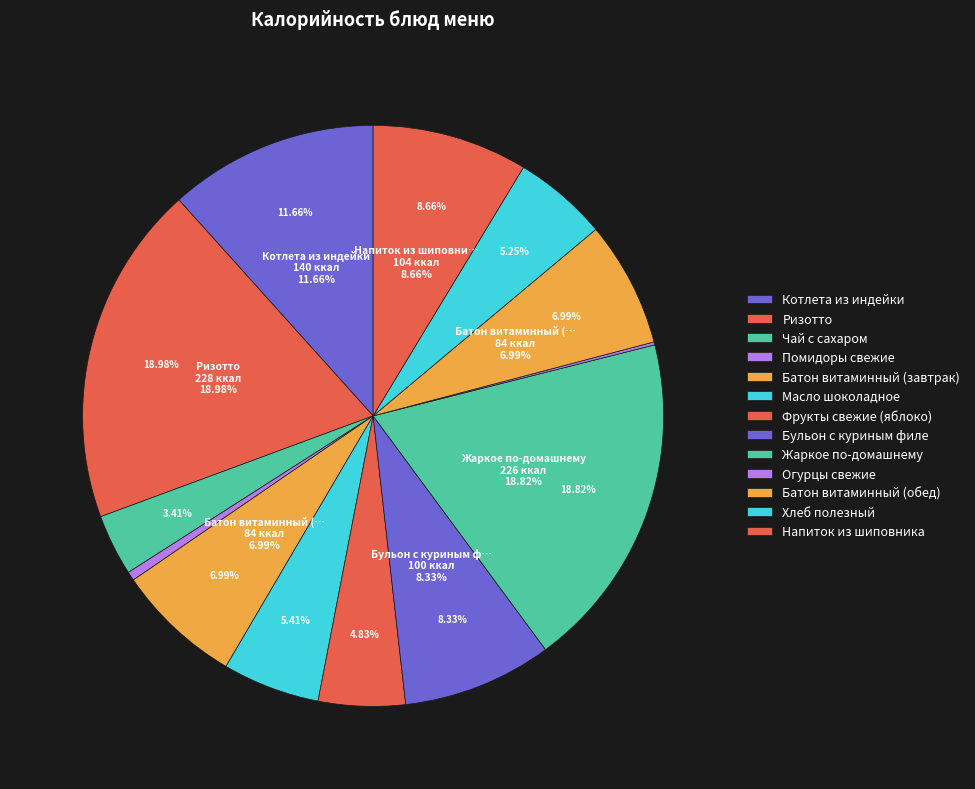

To the nearest percent, what percentage of the pie is Масло шоколадное?

5%